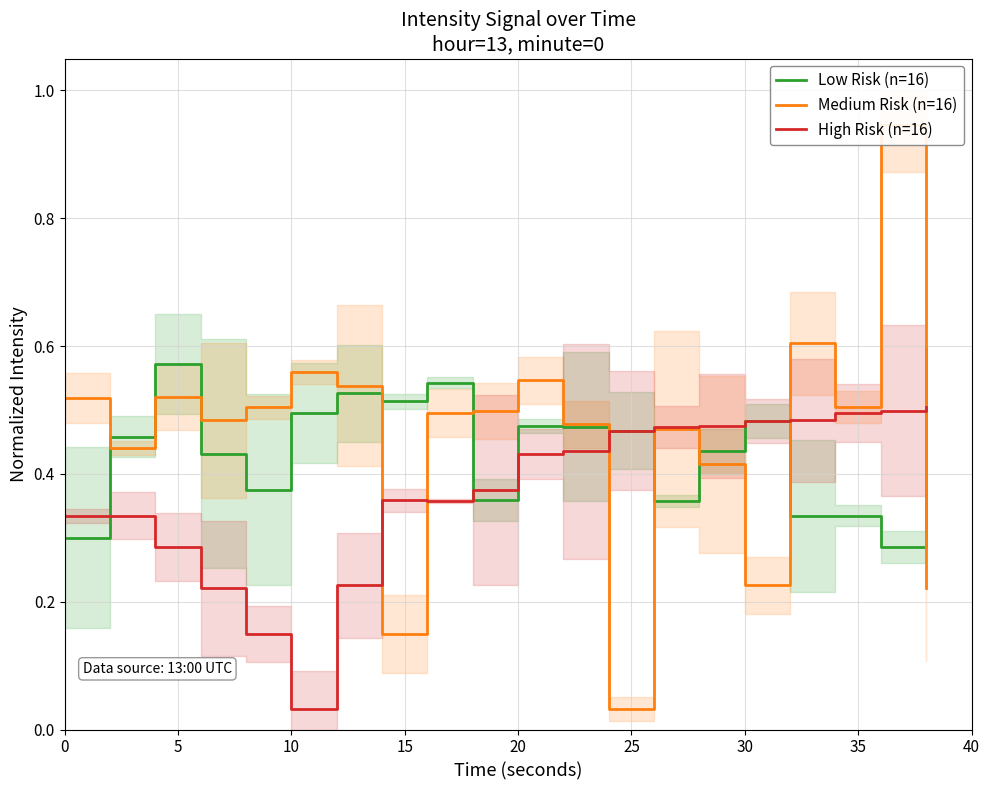

Reading left to right, transcribe all the data shown in this chart.

Low Risk (n=16): 0.3	0.5	0.6	0.4	0.4	0.5	0.5	0.5	0.5	0.4	0.5	0.5	0.5	0.4	0.4	0.5	0.3	0.3	0.3	0.6
Medium Risk (n=16): 0.5	0.4	0.5	0.5	0.5	0.6	0.5	0.1	0.5	0.5	0.5	0.5	0.0	0.5	0.4	0.2	0.6	0.5	0.9	0.2
High Risk (n=16): 0.3	0.3	0.3	0.2	0.1	0.0	0.2	0.4	0.4	0.4	0.4	0.4	0.5	0.5	0.5	0.5	0.5	0.5	0.5	0.5